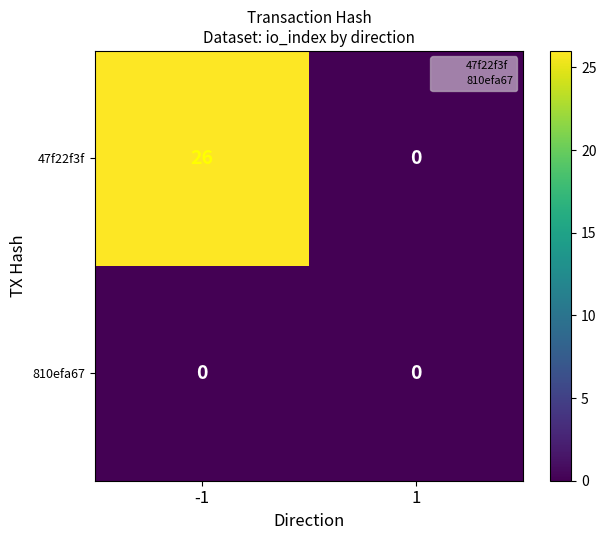

At which category does the chart reach its peak across all series?

-1